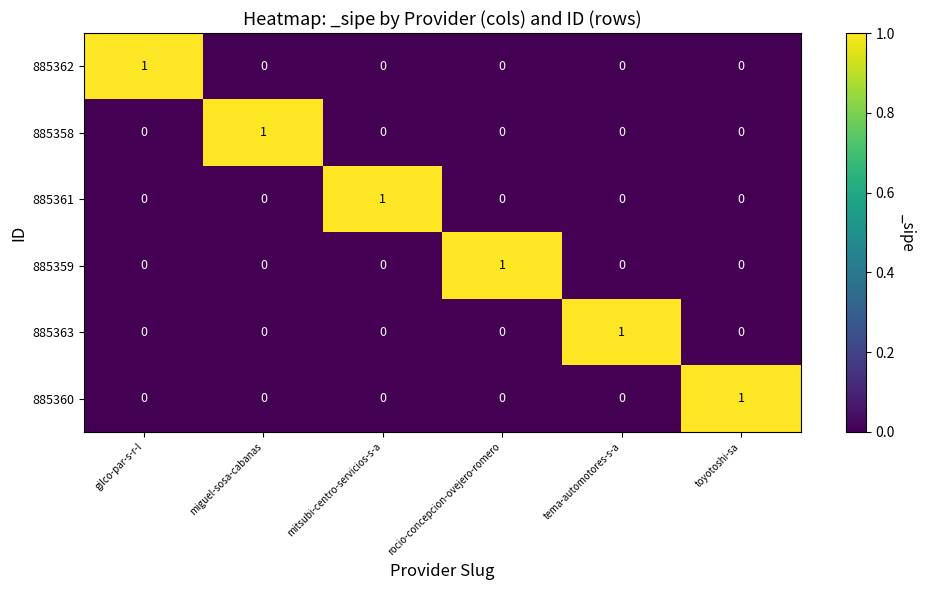

Is it true that 885362 equals 1 at miguel-sosa-cabanas?

False